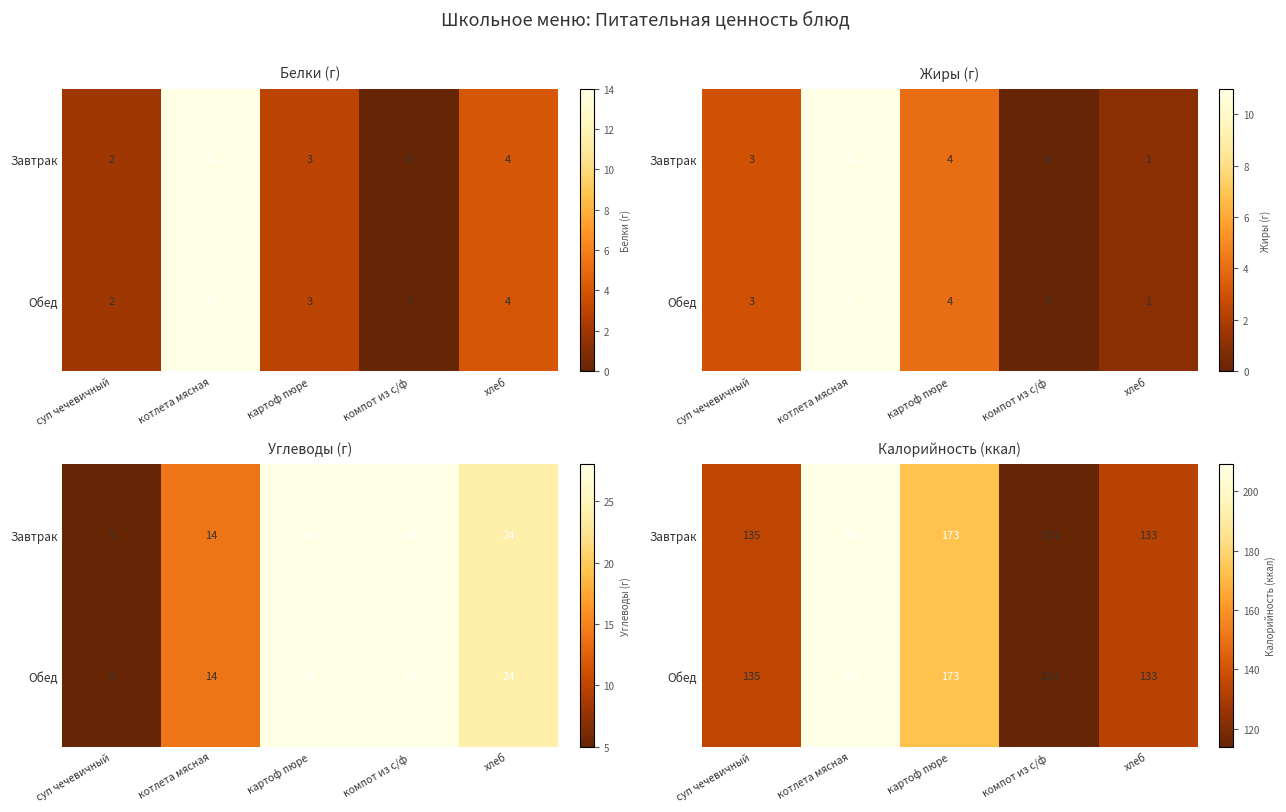

What is the average value of the Обед series?

153